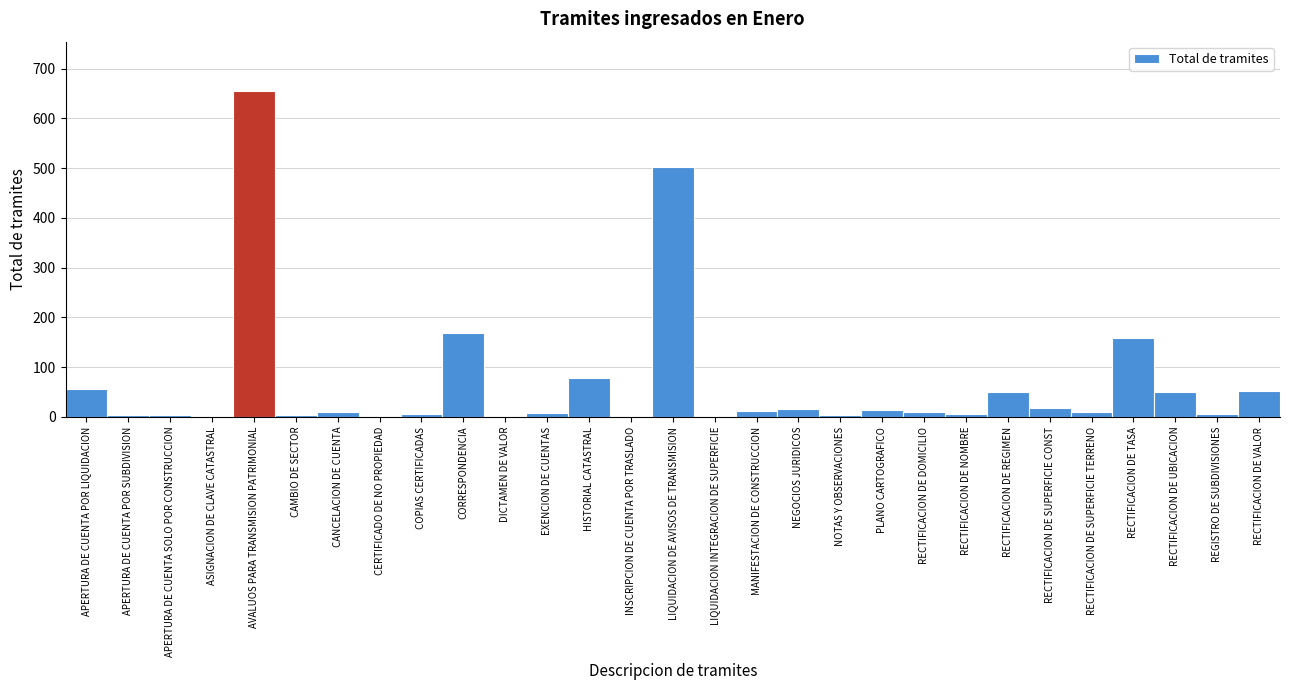

Which label corresponds to the largest value in the chart?

AVALUOS PARA TRANSMISION PATRIMONIAL